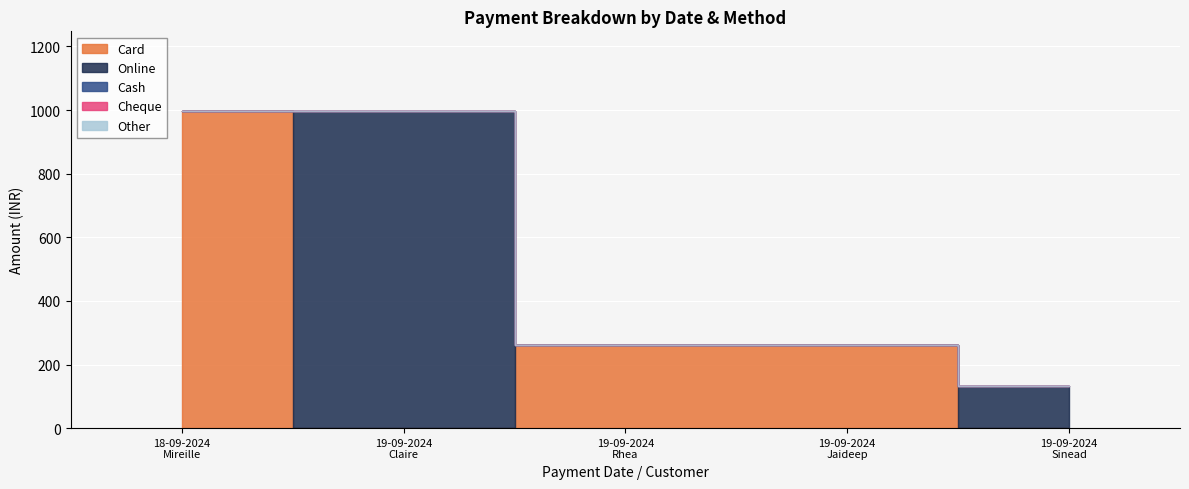

True or false: Other and Cheque cross at least once.

False